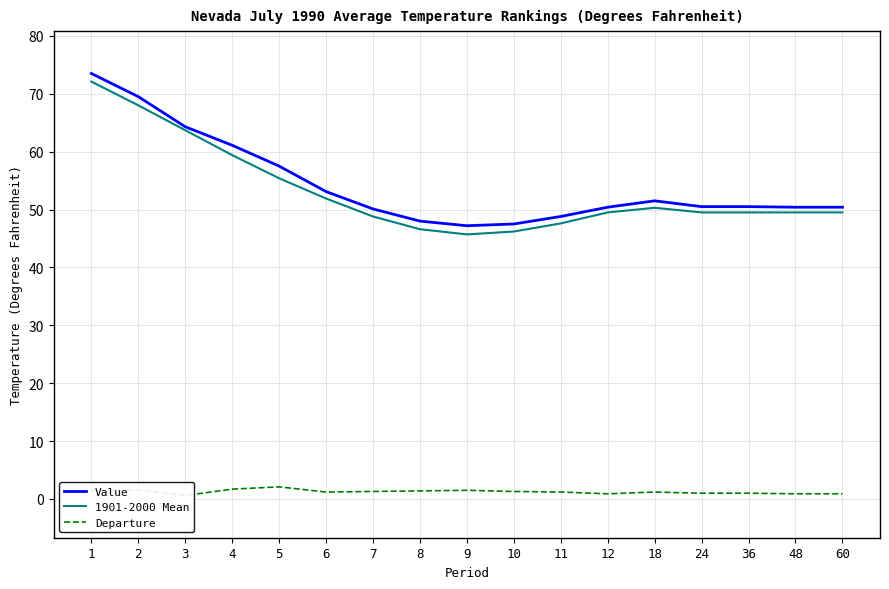

True or false: Departure and 1901-2000 Mean intersect in this chart.

False